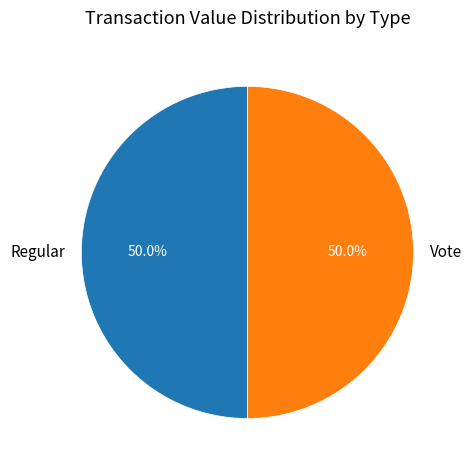

Approximately how many times larger is the value at Vote compared to Regular?

1.0